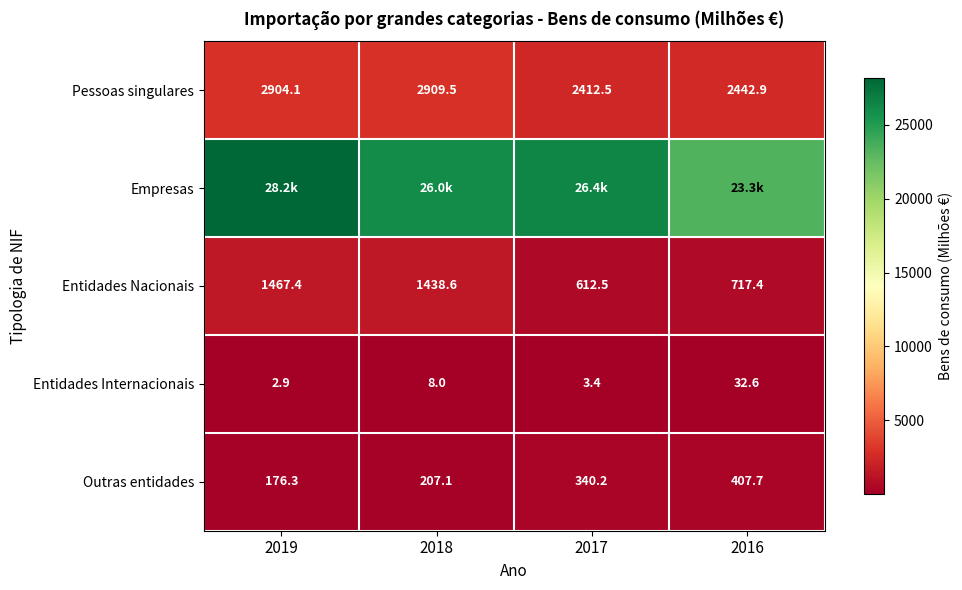

What is the total value across all series at 2016?

26896.4